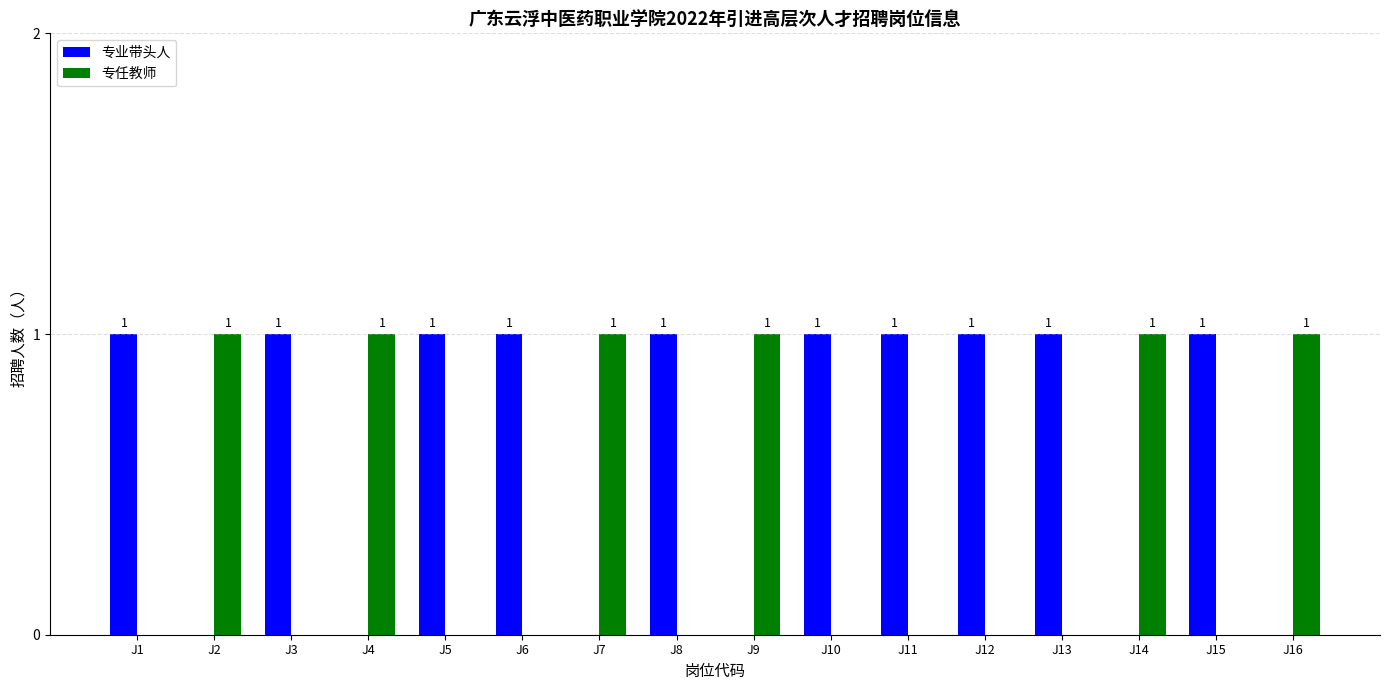

What is the sum of all 专业带头人 values?

10